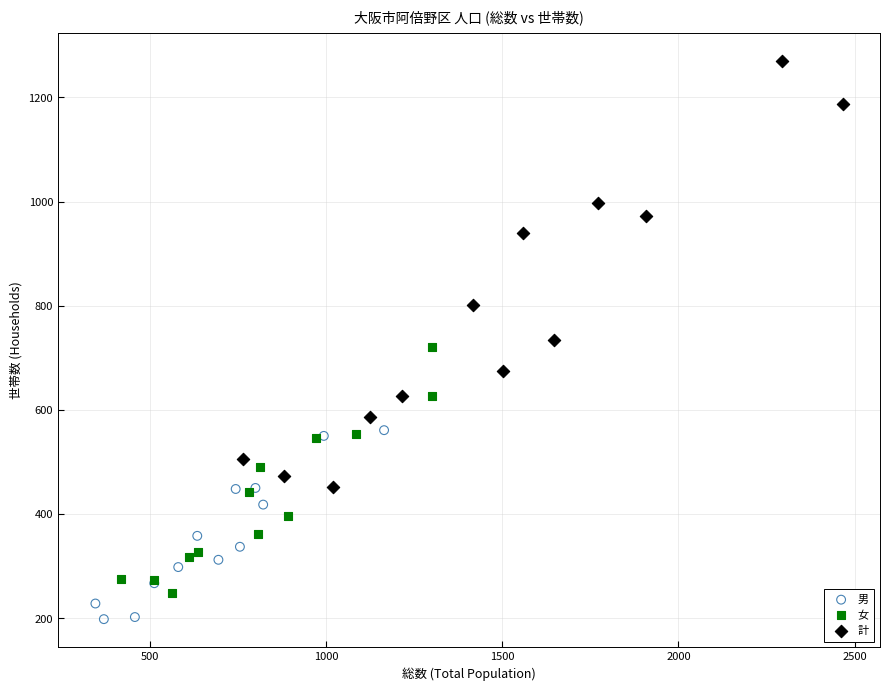

Which series contains the highest Y value?

計